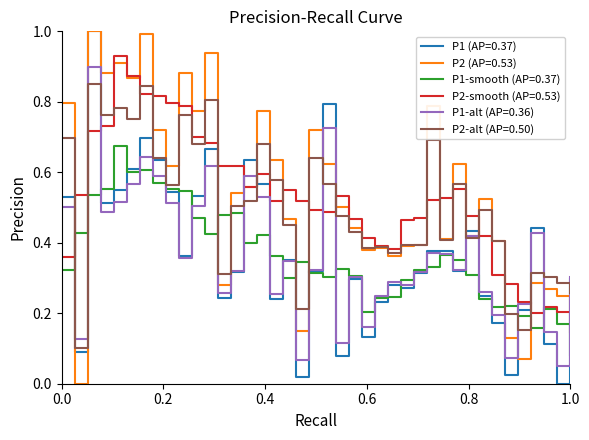

What is the maximum value for P2 (AP=0.53)?

1.0